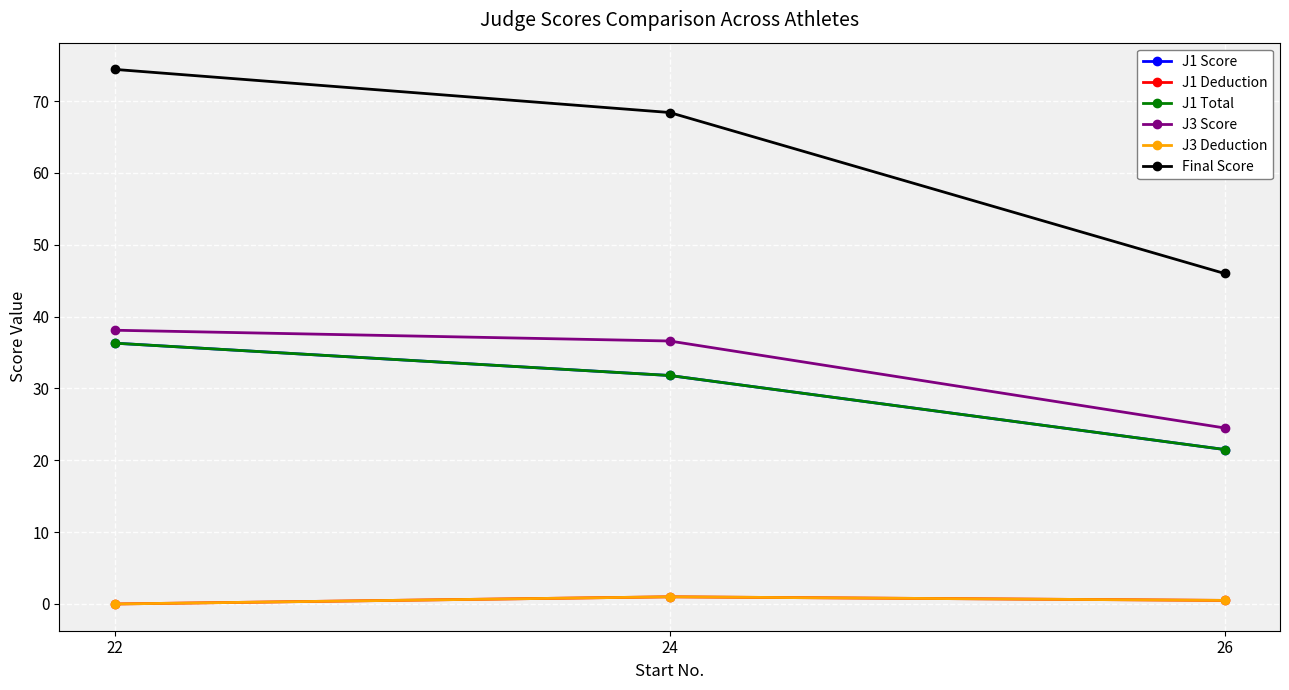

Is this an area chart (filled region under the line)?

No